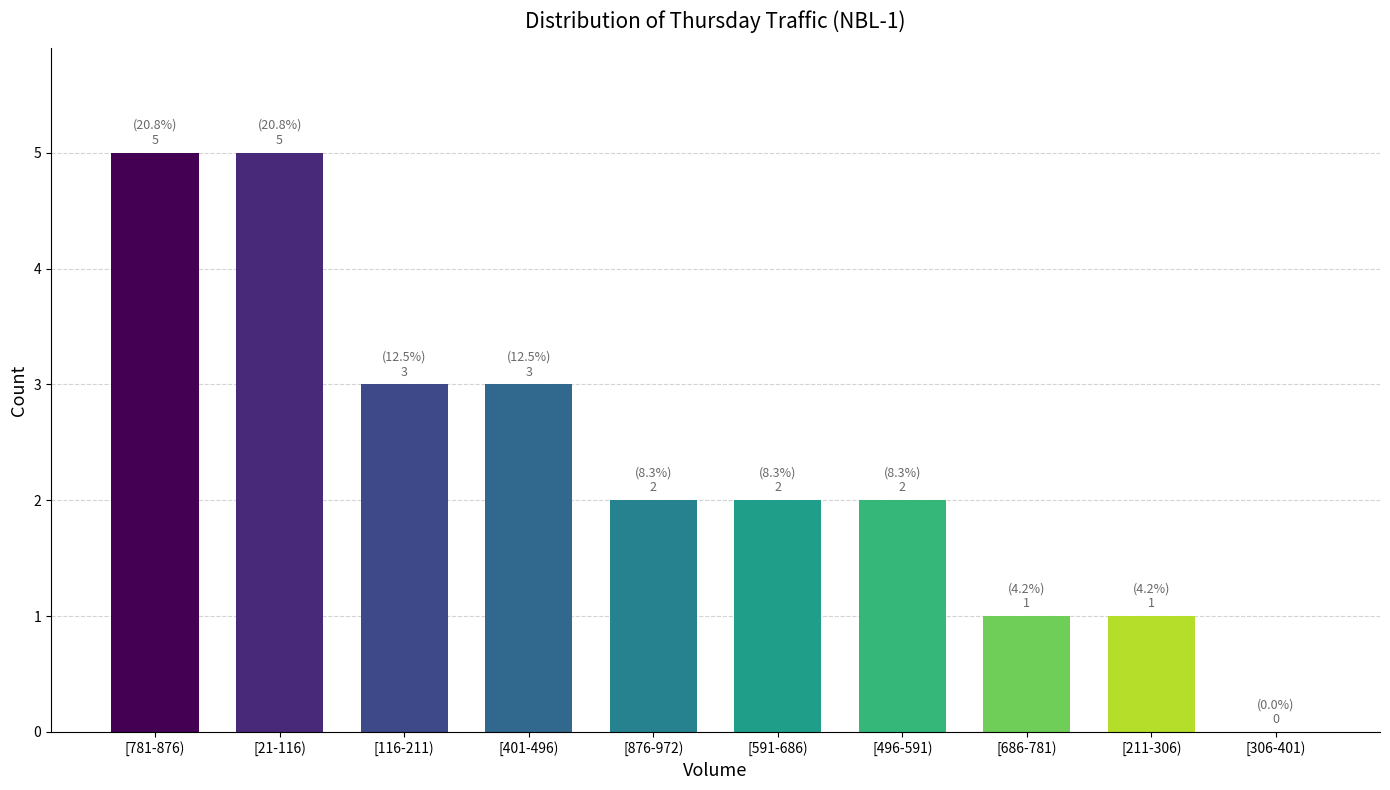

Reading left to right, list all the values displayed in this chart.

[781-876)=5	[21-116)=5	[116-211)=3	[401-496)=3	[876-972)=2	[591-686)=2	[496-591)=2	[686-781)=1	[211-306)=1	[306-401)=0